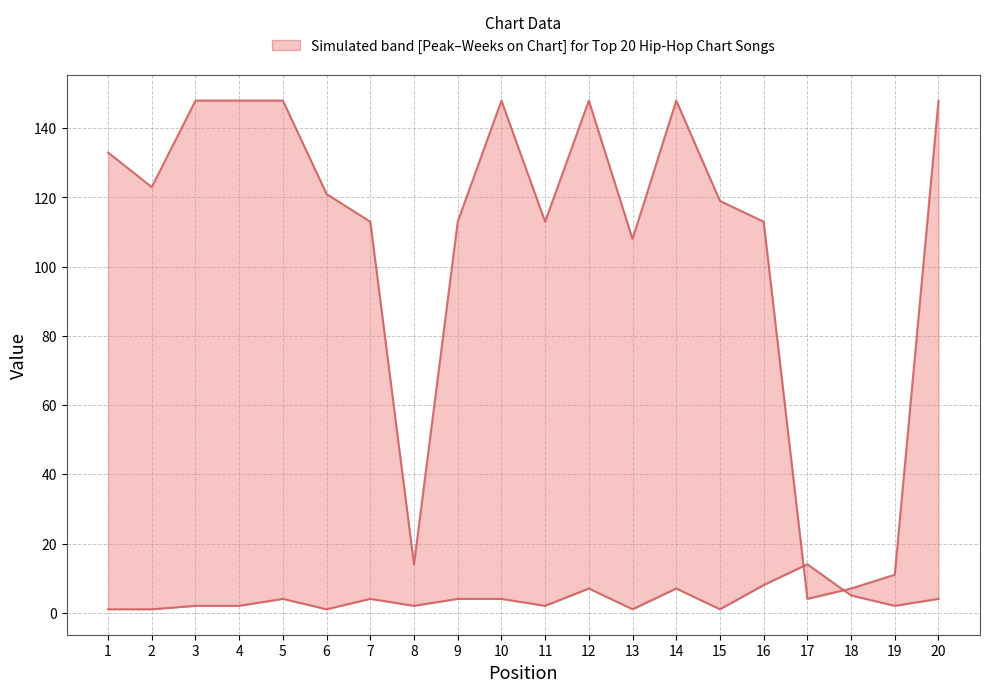

Rank the series by their maximum value, from lowest to highest.

Peak Position, Weeks on Chart